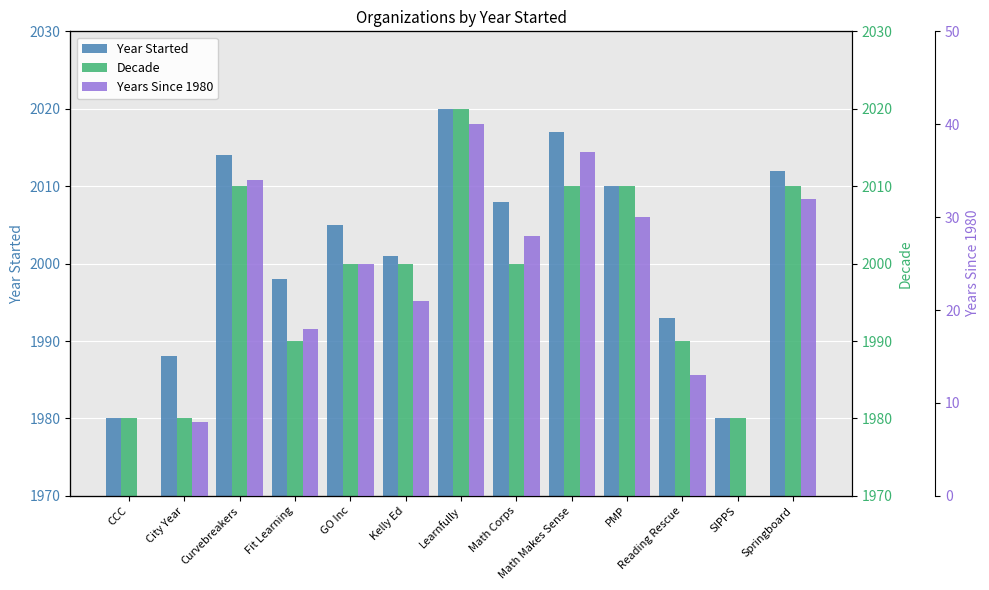

At which category is the sum across all series the highest?

Learnfully